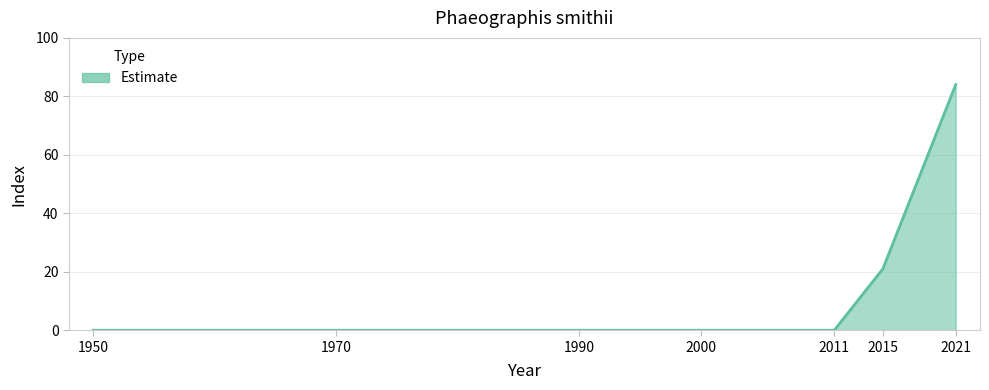

What is the average value?

15